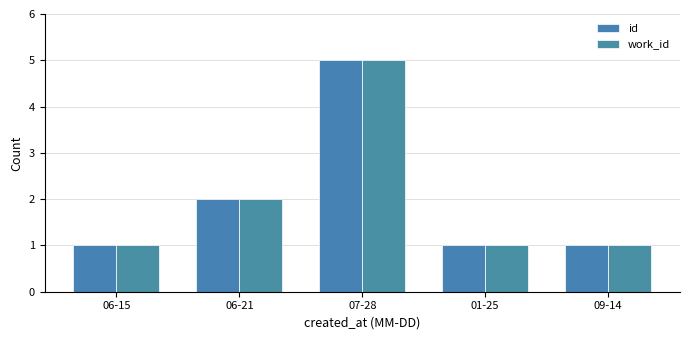

Which series changed the most between 01-25 and 09-14?

id